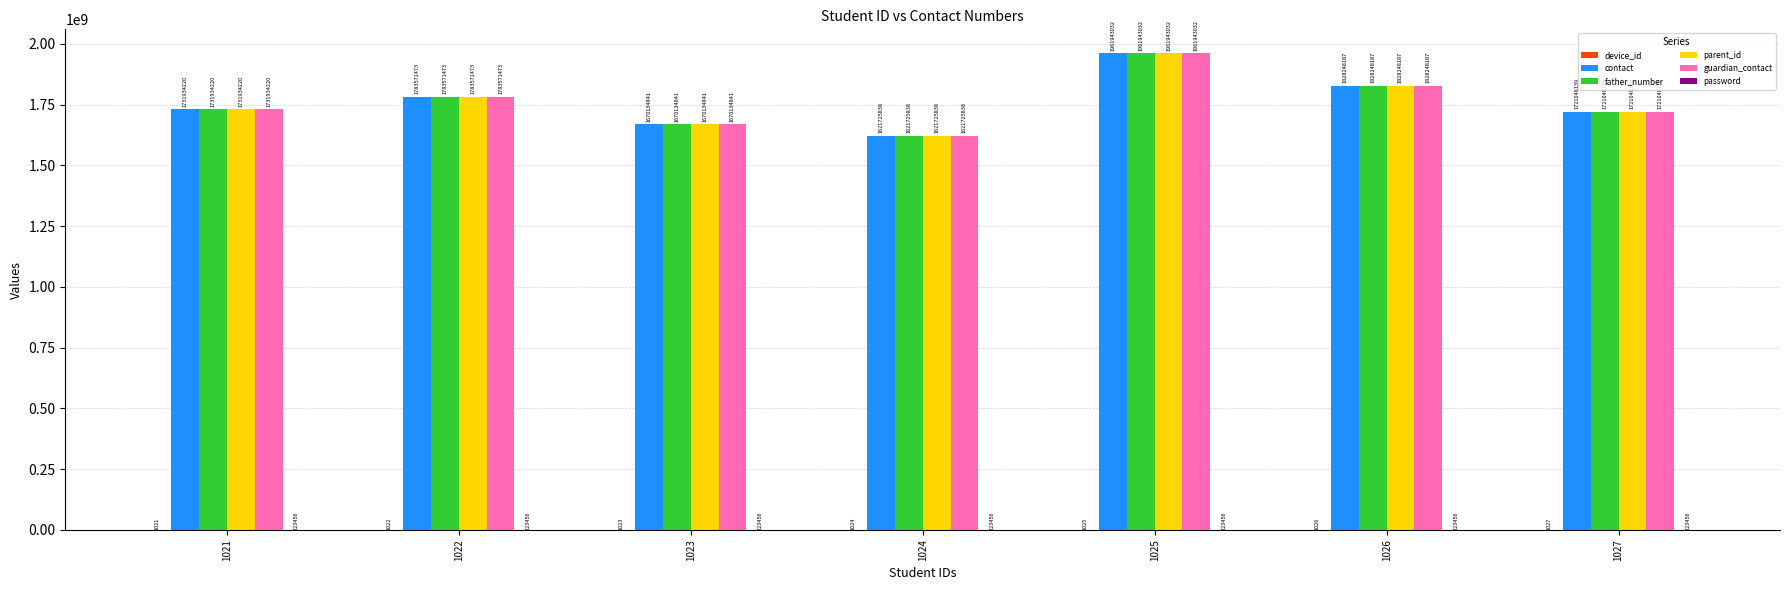

What is the highest value of the contact series?

1961943032